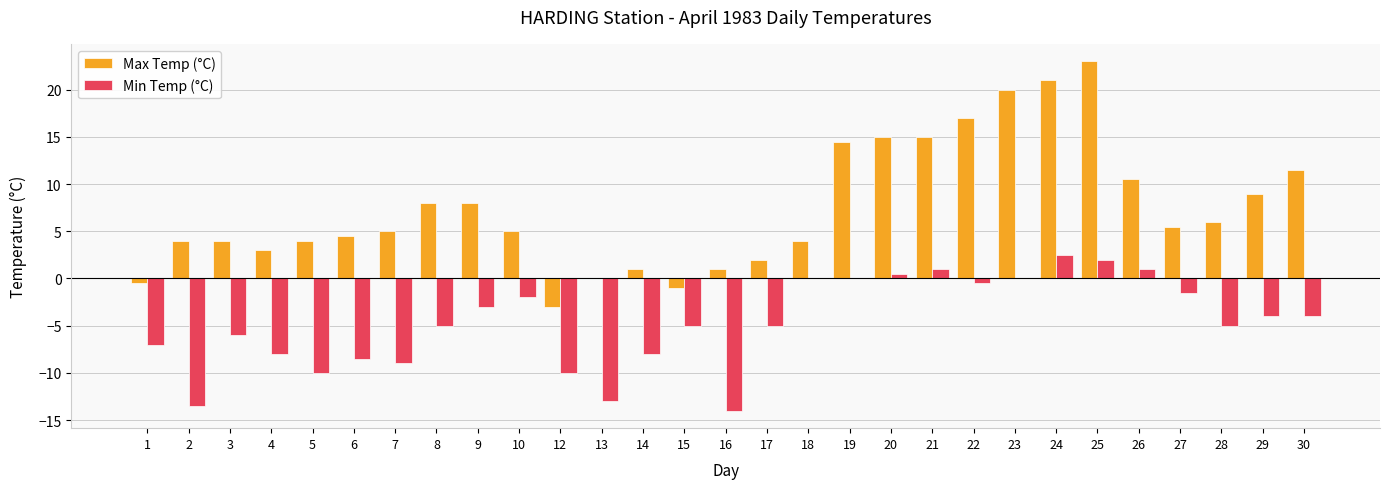

At which category is the sum across all series the highest?

25